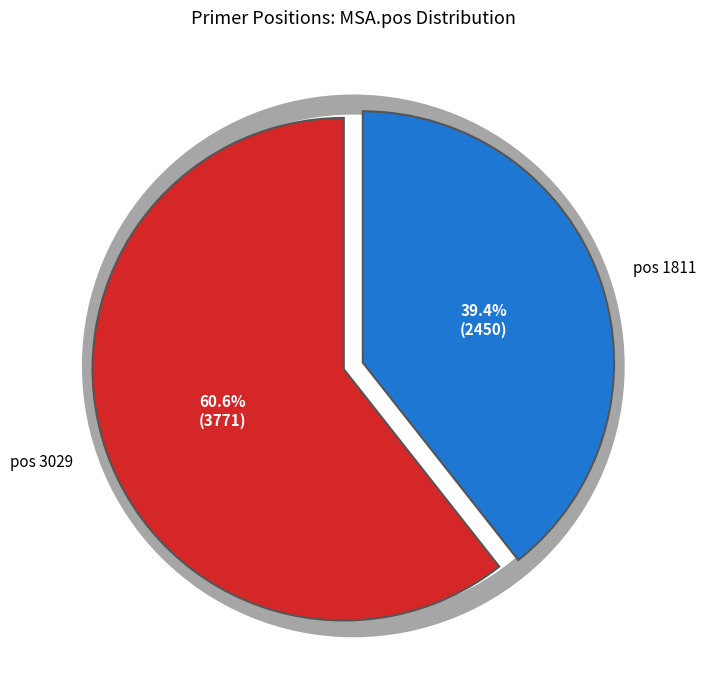

To the nearest percent, what is the difference between the largest and smallest slice percentages?

21%